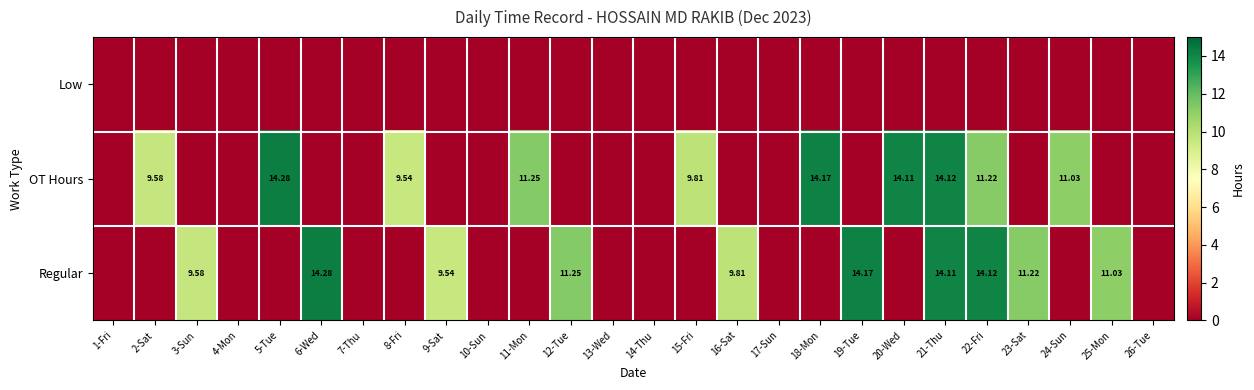

What is the total value across all series at 22-Fri?

25.3